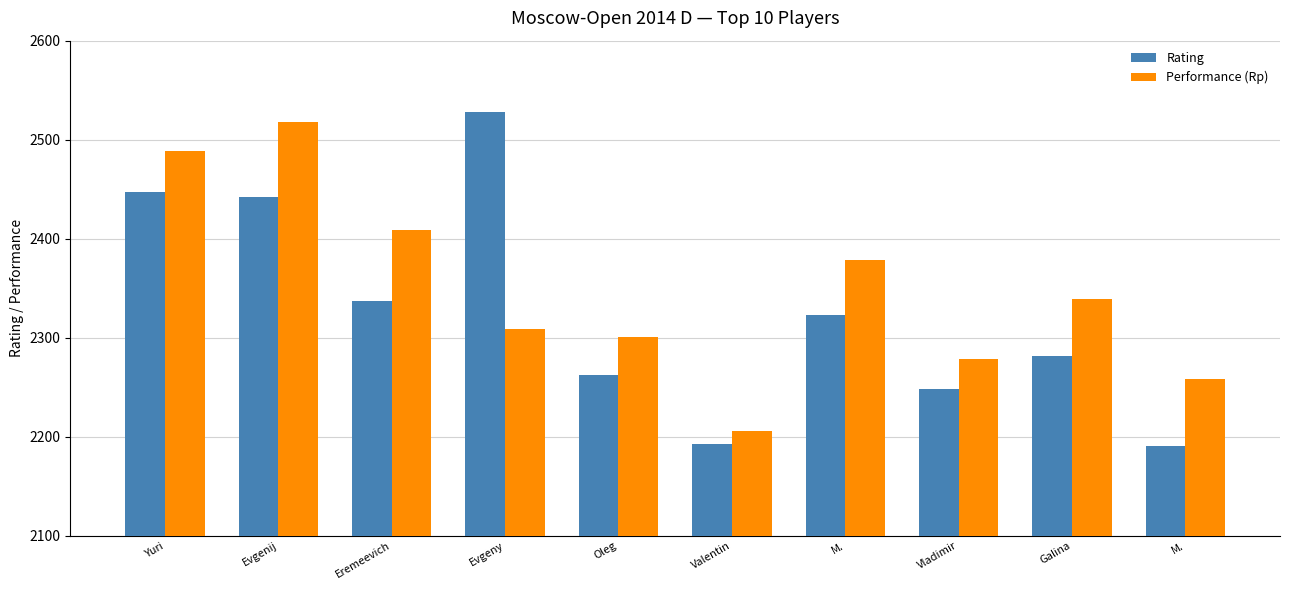

Which has a higher value, Eremeevich or Evgeny?

Evgeny